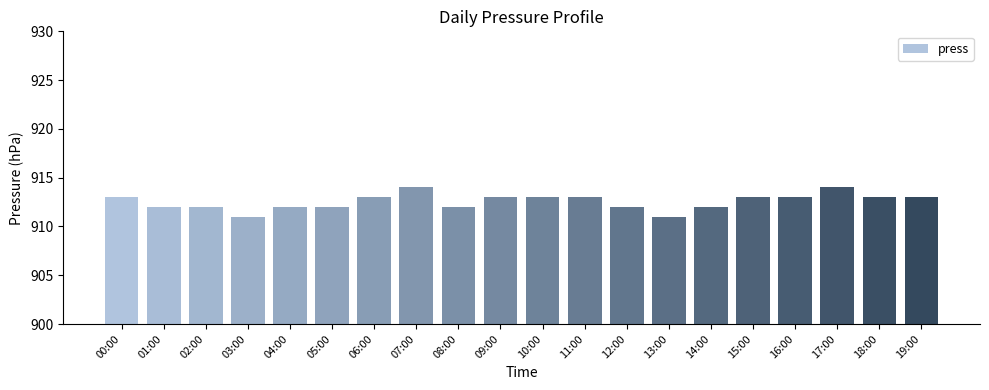

Count the values in the range 912 to 913.

16